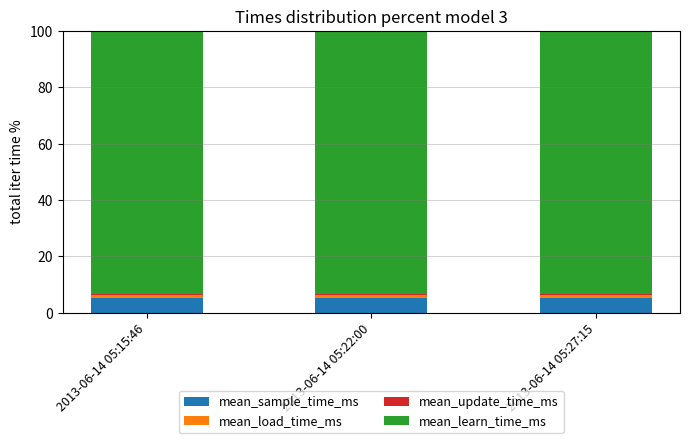

What is the lowest value of the mean_sample_time_ms series?

5.3